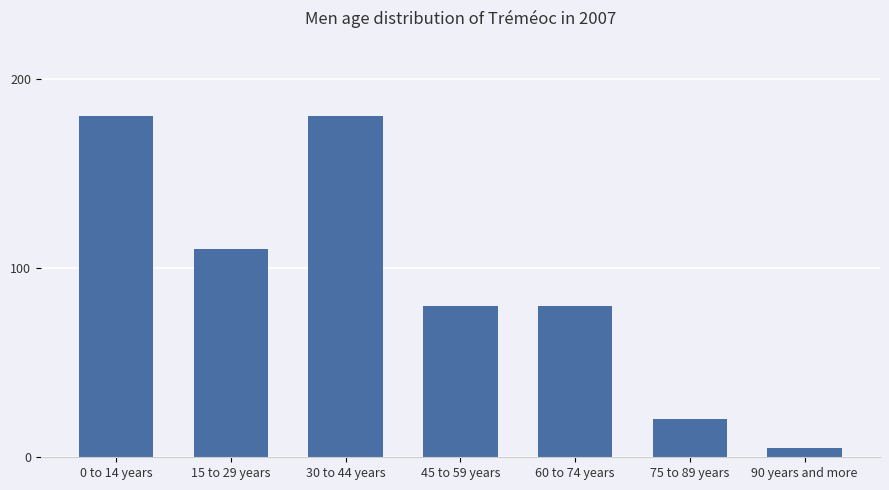

What is the smallest value displayed?

5